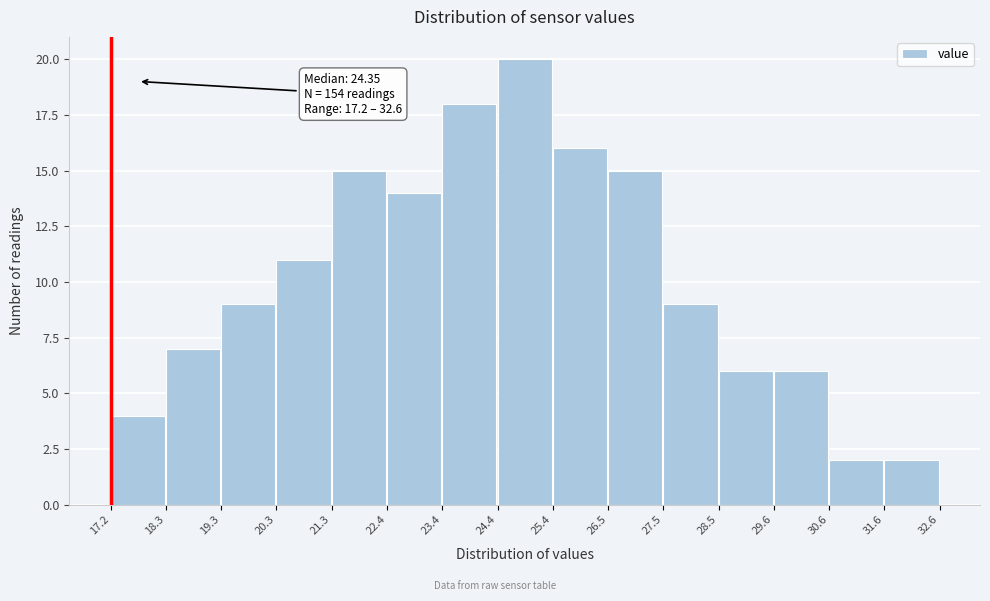

Which range on the x-axis has the tallest bar?

24.4 to 25.4